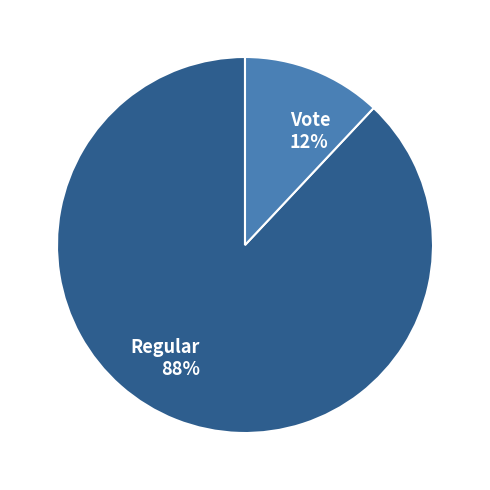

Which category has the smallest portion of the pie?

Vote